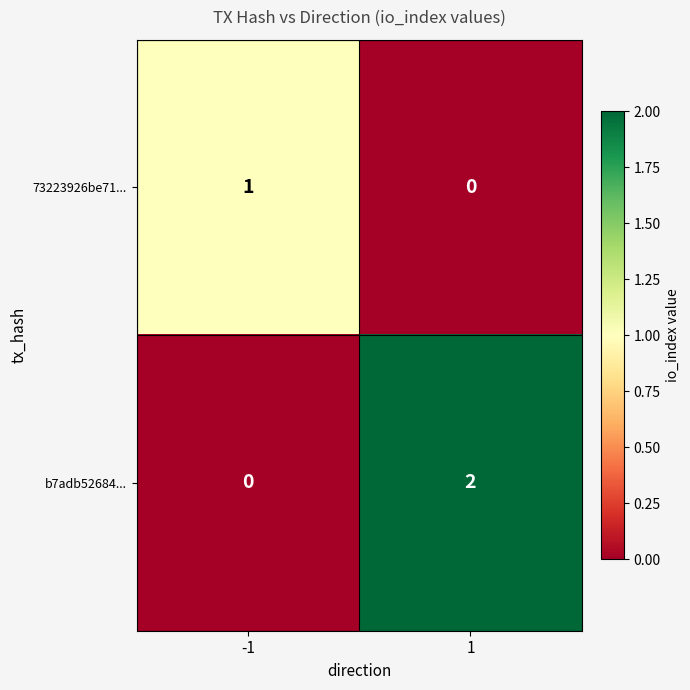

Which series has the largest total across all categories?

b7adb52684...